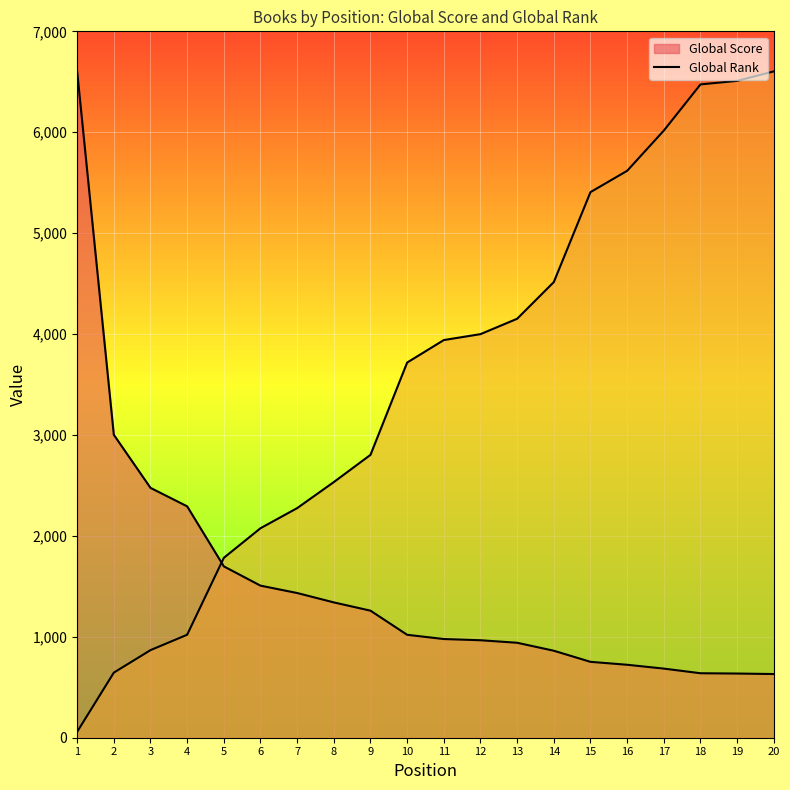

What is the minimum value shown in the chart?

58.6